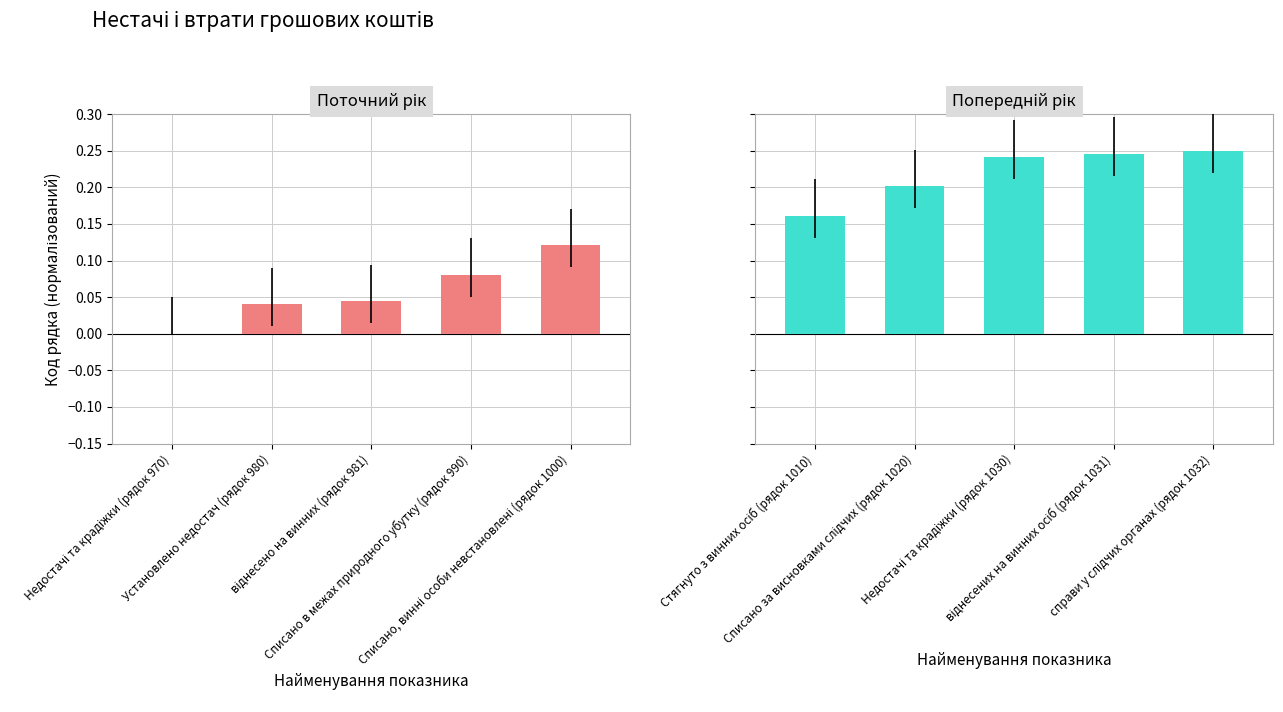

What is the average value of the Поточний рік series?

0.1